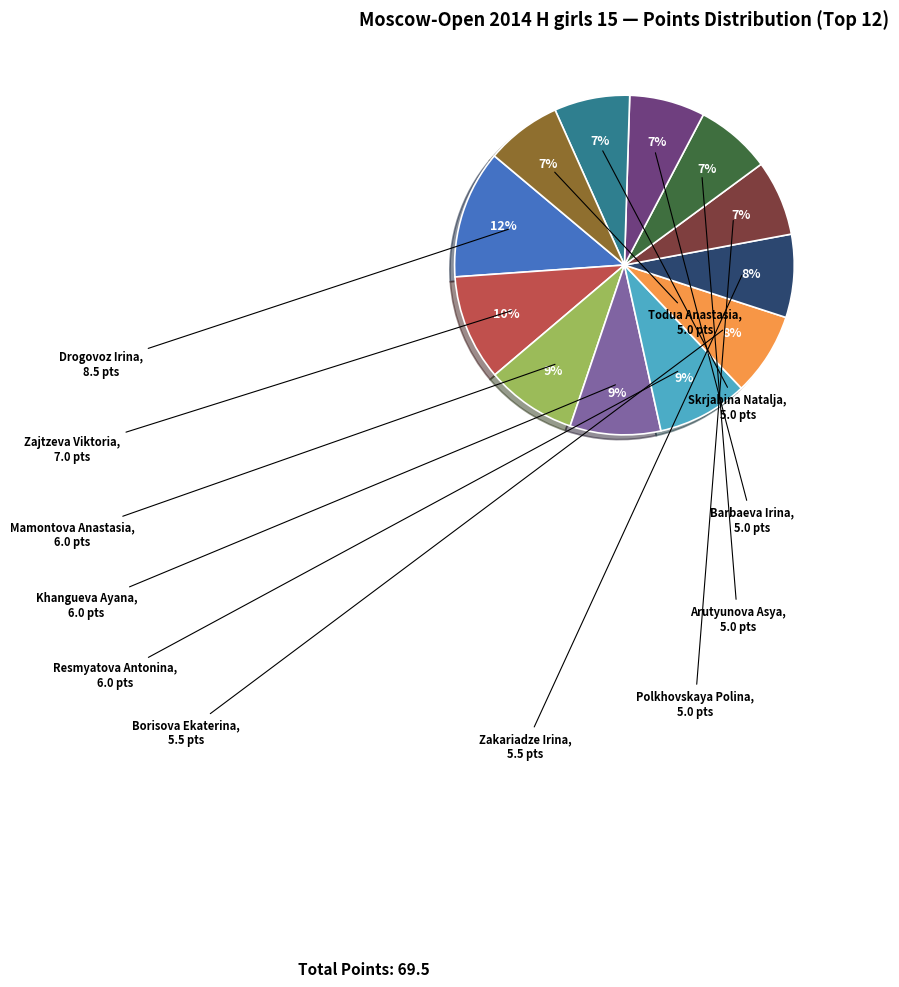

To the nearest percent, what is the average slice percentage?

8%